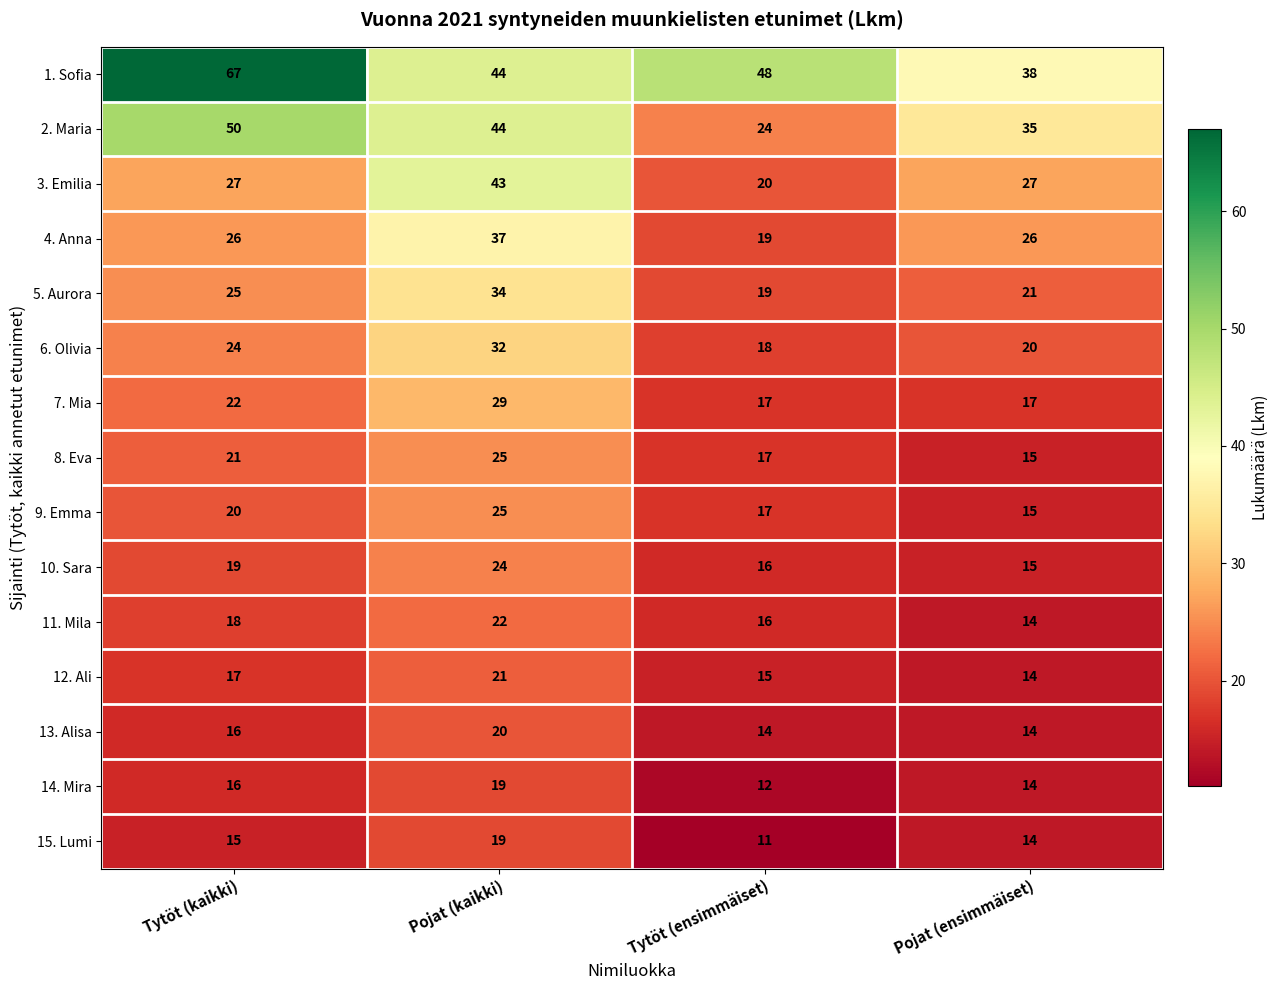

Count the number of data series in this chart.

15